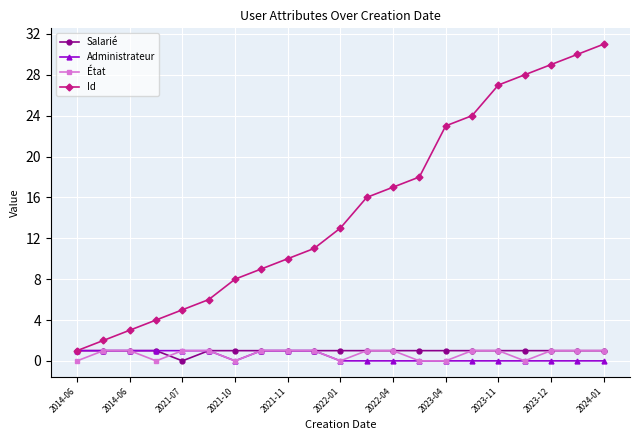

Which series has the largest total across all categories?

Id